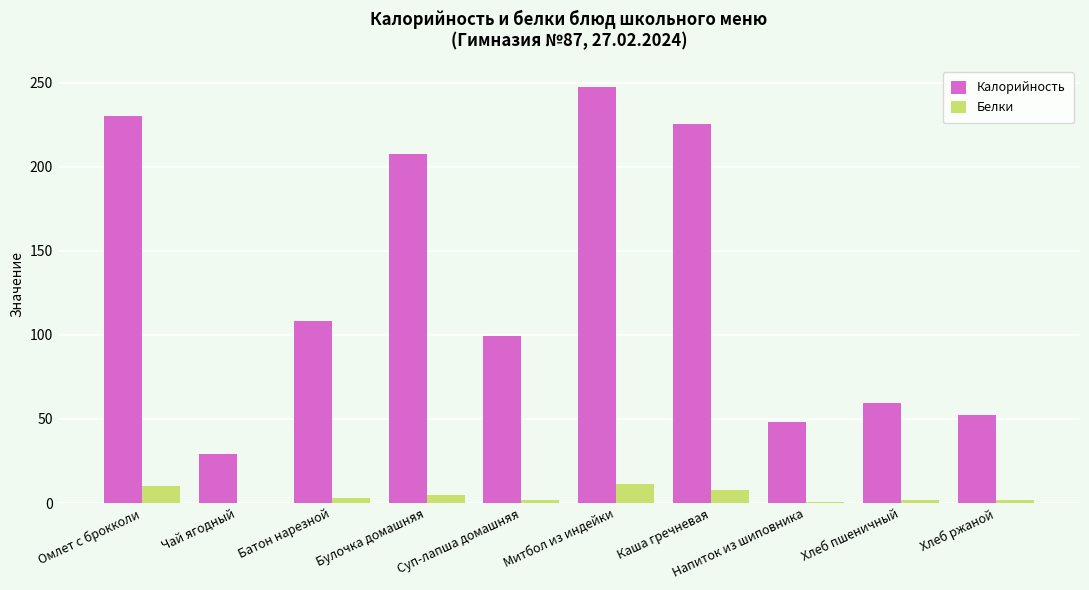

At which category is the sum across all series the highest?

Митбол из индейки